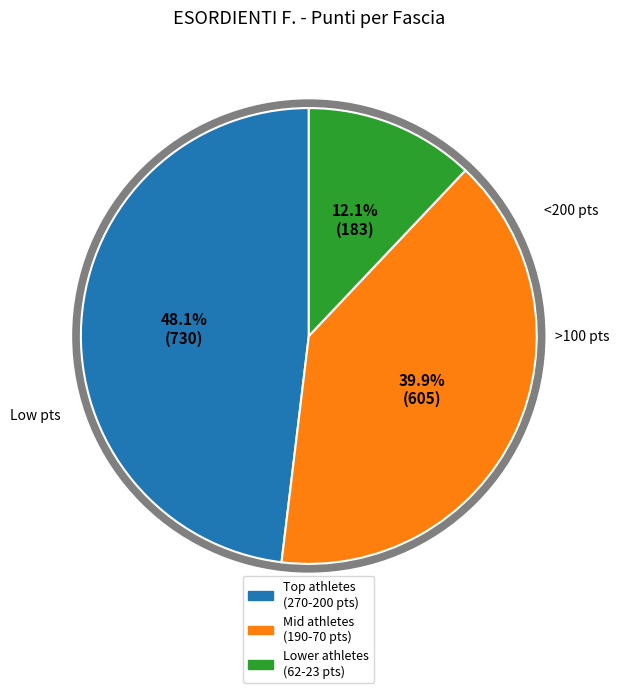

Is there any slice that represents more than half of the pie?

No